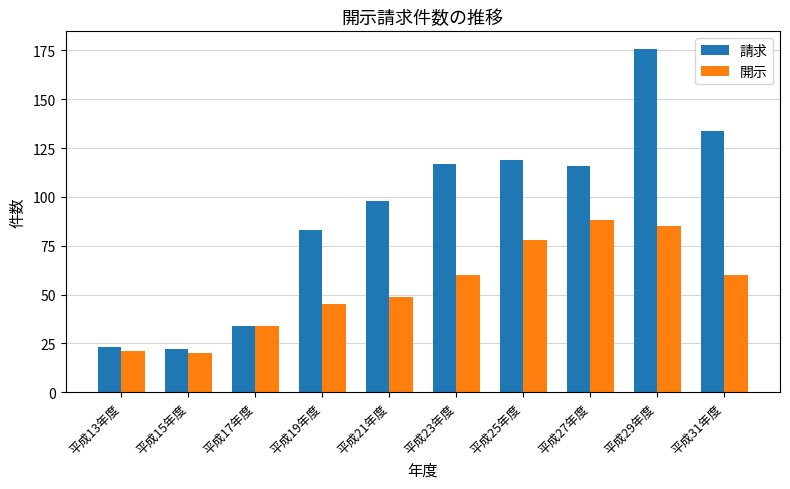

What is the label of the 10th bar from the right?

平成13年度